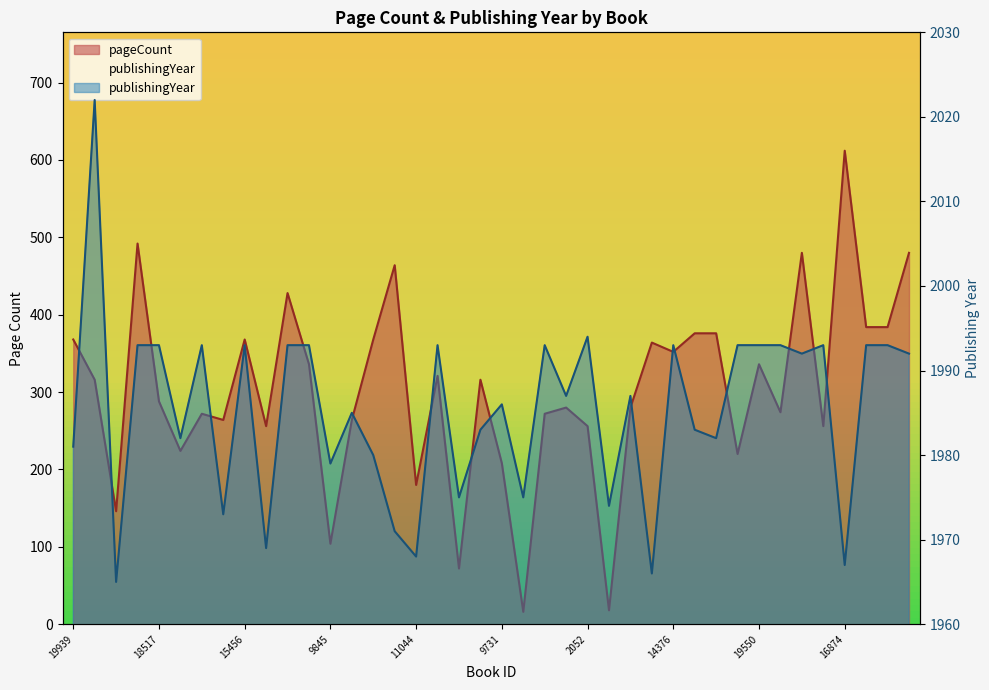

Reading left to right, extract all data points from this chart.

pageCount: 19939=368	19456=316	13134=146	14060=492	18517=288	18619=224	14754=272	15004=264	15456=368	15263=256	14149=428	15616=336	9845=104	925=264	8712=368	9715=464	11044=180	18839=321	11246=72	7863=316	9731=208	6981=16	3500=272	19948=280	2052=256	6903=18	12619=280	14880=364	14376=352	14493=376	4139=376	5653=220	19550=336	711=274	13616=480	16576=256	16874=612	12000=384	12001=384	6656=480
publishingYear: 19939=1981	19456=2022	13134=1965	14060=1993	18517=1993	18619=1982	14754=1993	15004=1973	15456=1993	15263=1969	14149=1993	15616=1993	9845=1979	925=1985	8712=1980	9715=1971	11044=1968	18839=1993	11246=1975	7863=1983	9731=1986	6981=1975	3500=1993	19948=1987	2052=1994	6903=1974	12619=1987	14880=1966	14376=1993	14493=1983	4139=1982	5653=1993	19550=1993	711=1993	13616=1992	16576=1993	16874=1967	12000=1993	12001=1993	6656=1992